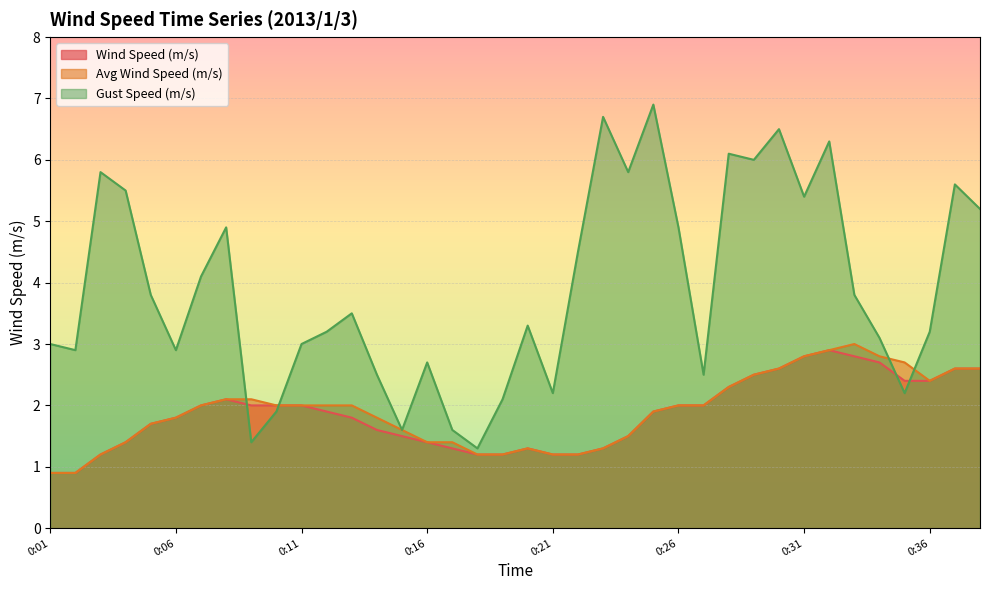

Which category has the highest value in the Avg Wind Speed (m/s) series?

0:33